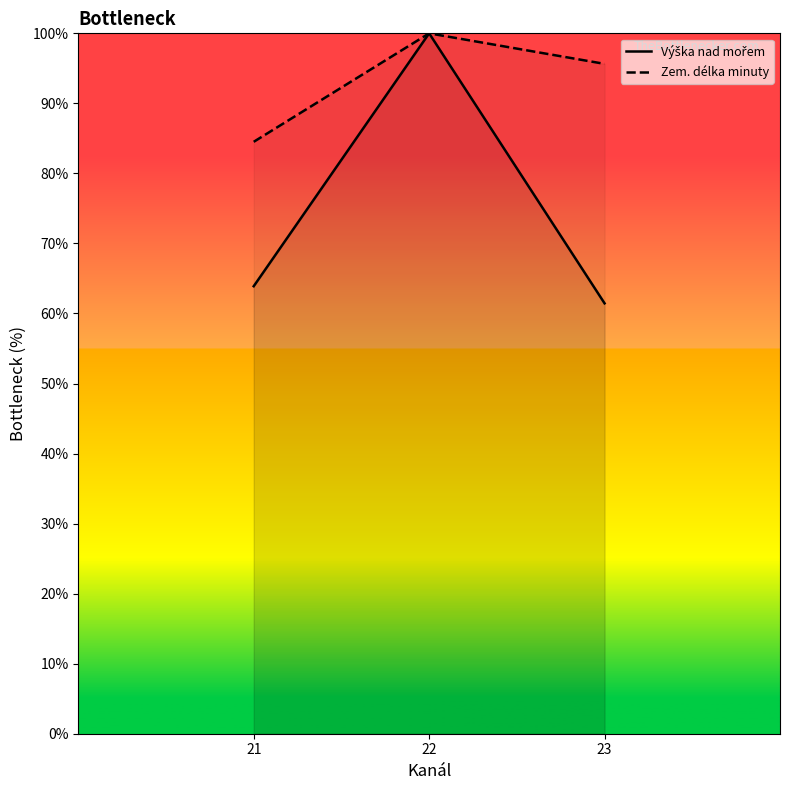

What is the lowest value of the Zem. délka minuty series?

84.5